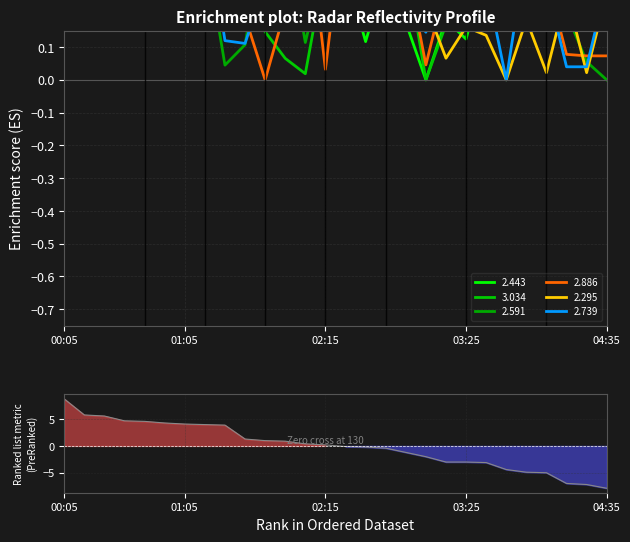

Which series has the largest total across all categories?

2.443